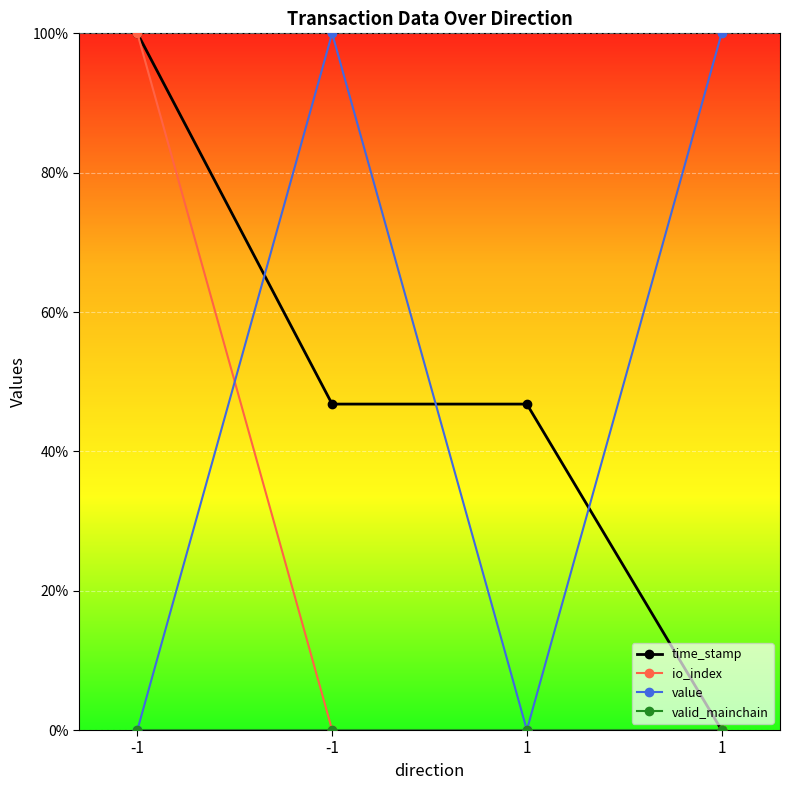

Which series ends up on top after the final intersection of value and time_stamp?

value